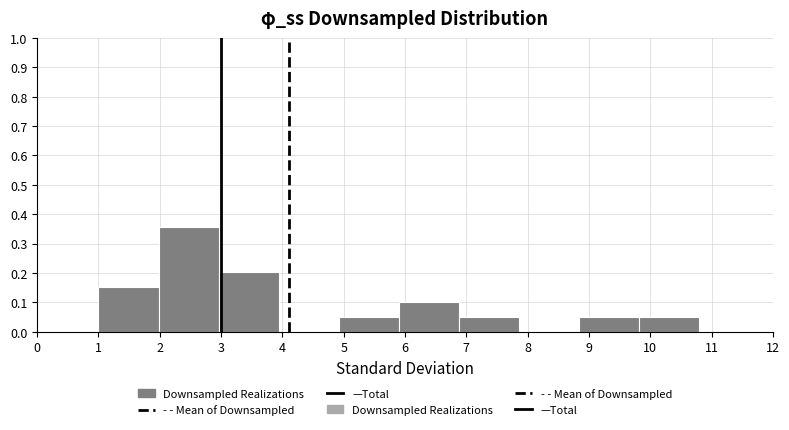

Over which range of the x-axis is the bar tallest?

1.98 to 2.96